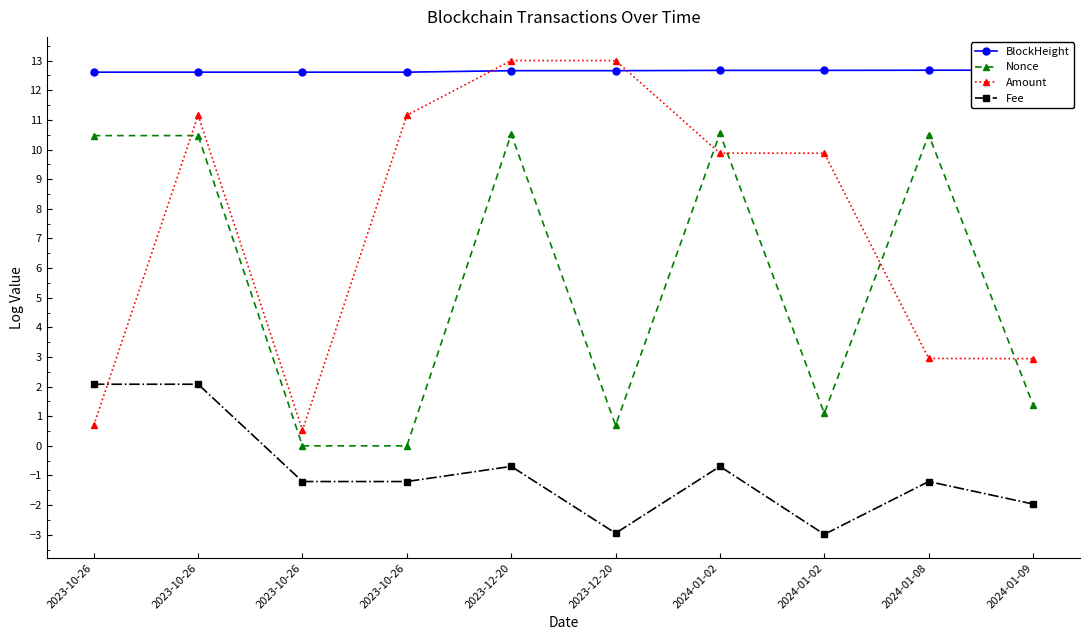

What is the value of the BlockHeight point at the 9th from the left?

12.7